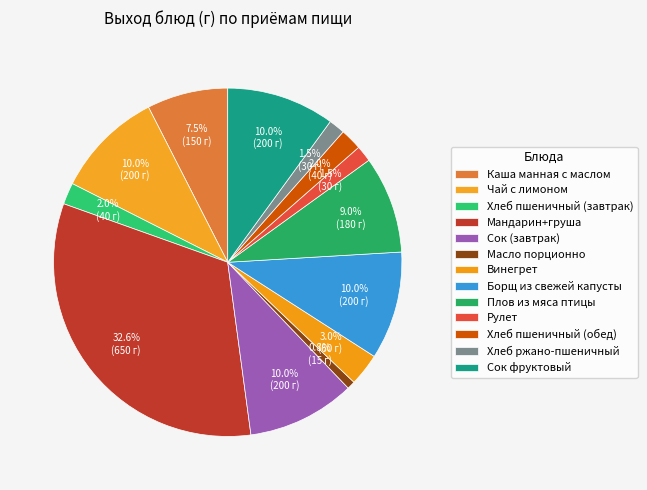

How many segments does this pie chart have?

13